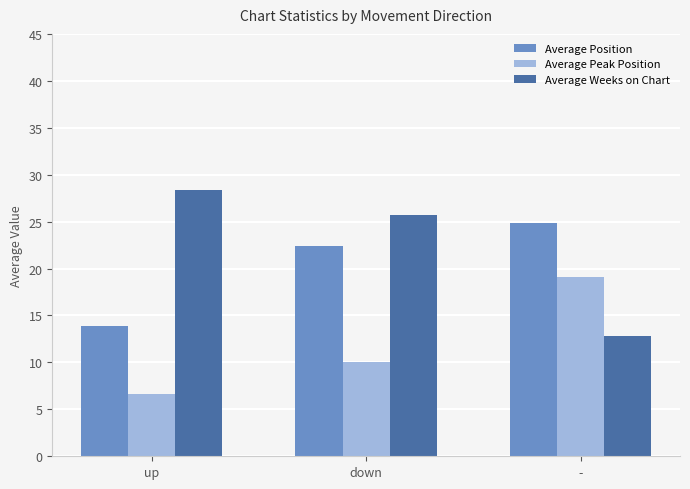

Where does the Average Weeks on Chart series first go above 25?

up